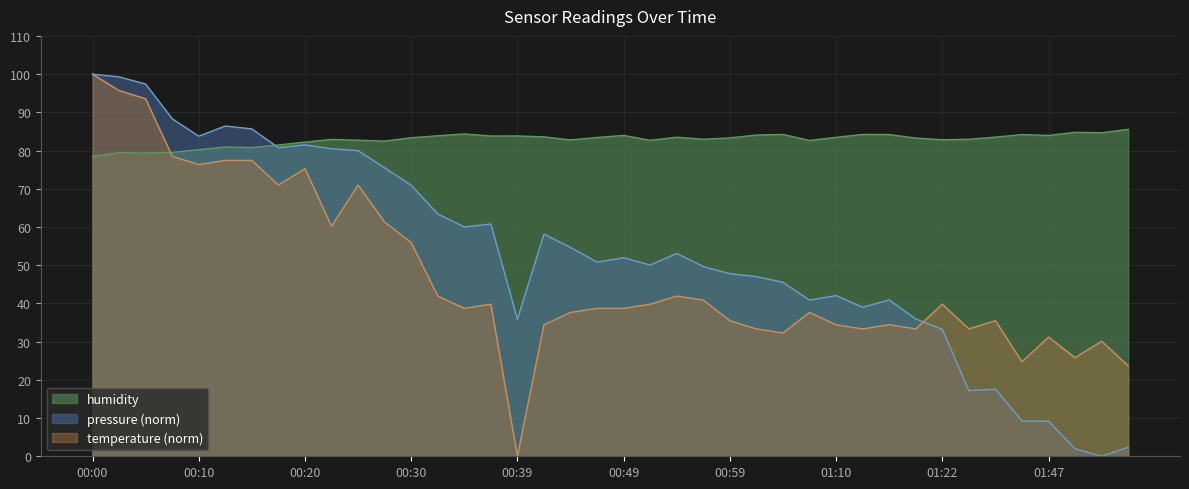

After their last crossing, which series has the higher values: temperature or humidity?

humidity